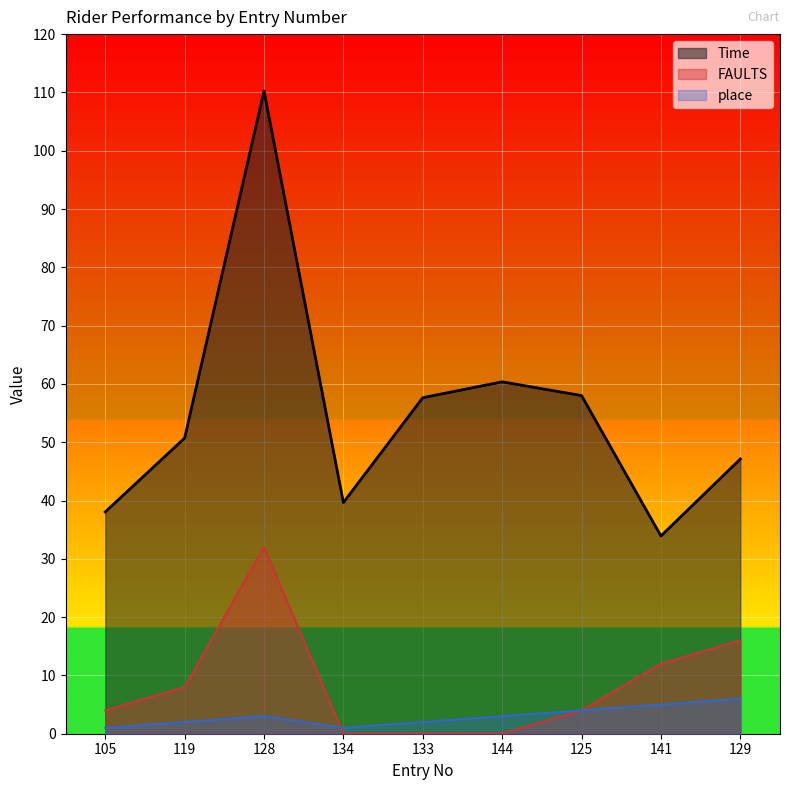

Reading right to left, extract all data points from this chart.

Time: 129=47.1	141=33.9	125=58.0	144=60.4	133=57.6	134=39.6	128=110.2	119=50.7	105=38.0
FAULTS: 129=16.0	141=12.0	125=4.0	144=0.0	133=0.0	134=0.0	128=32.0	119=8.0	105=4.0
place: 129=6.0	141=5.0	125=4.0	144=3.0	133=2.0	134=1.0	128=3.0	119=2.0	105=1.0